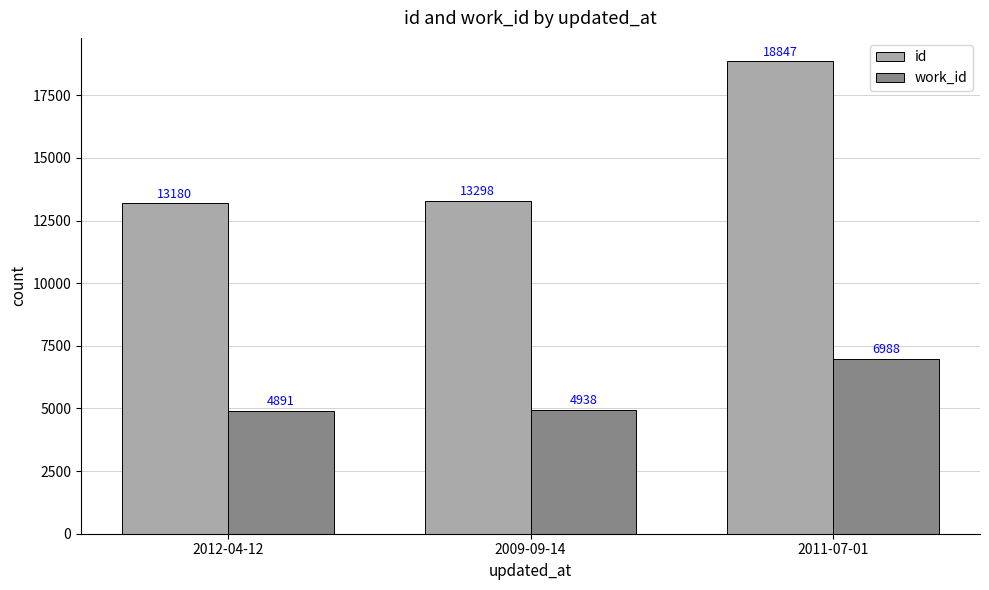

What is the highest value of the work_id series?

6988